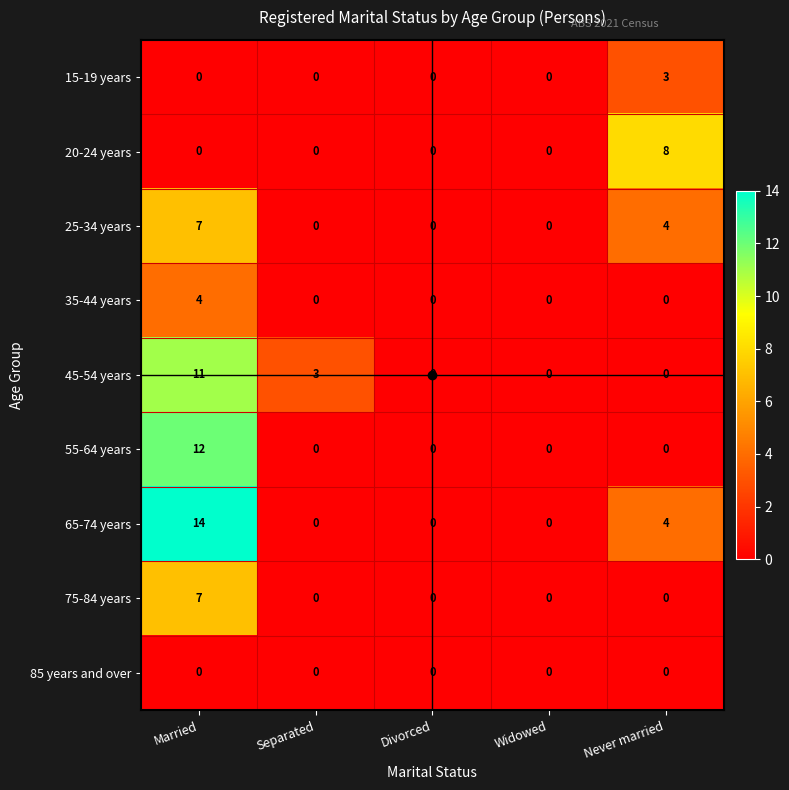

Is it true that 85 years and over equals 0 at Never married?

True